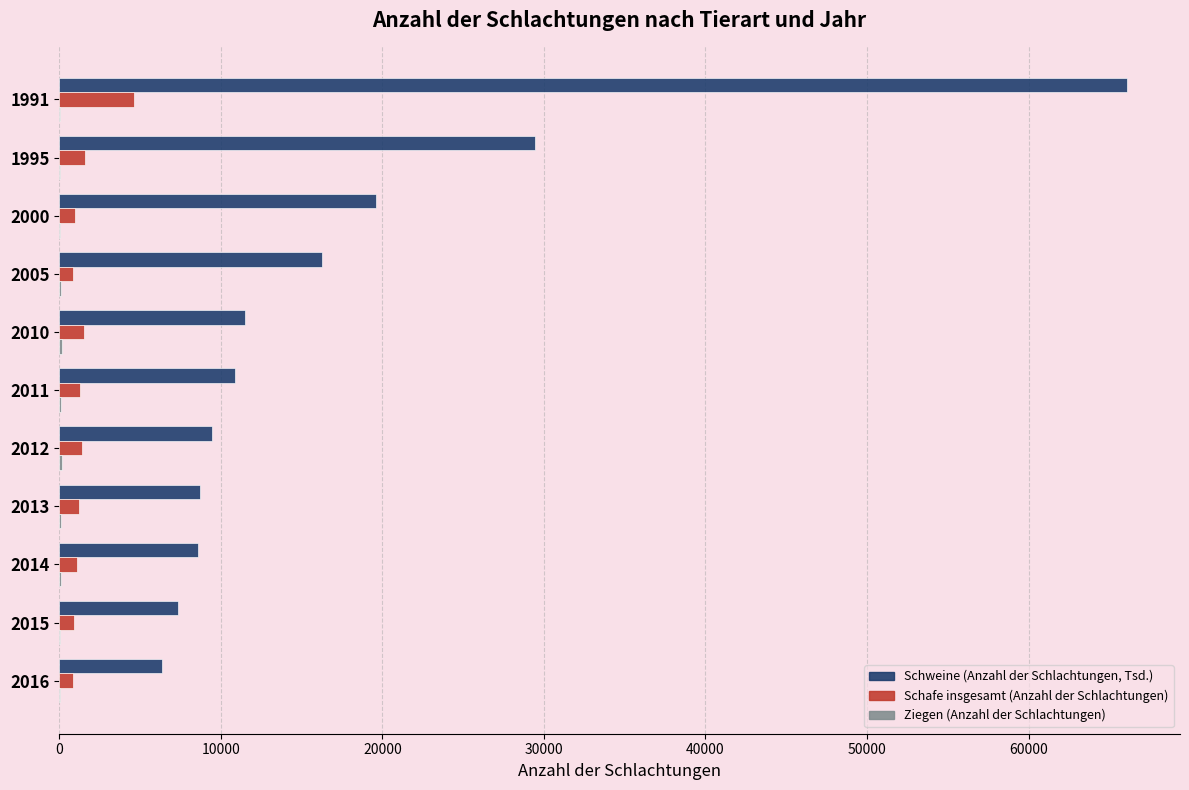

The Schweine (Anzahl der Schlachtungen, Tsd.) series shows 28482 at 2005. True or false?

False